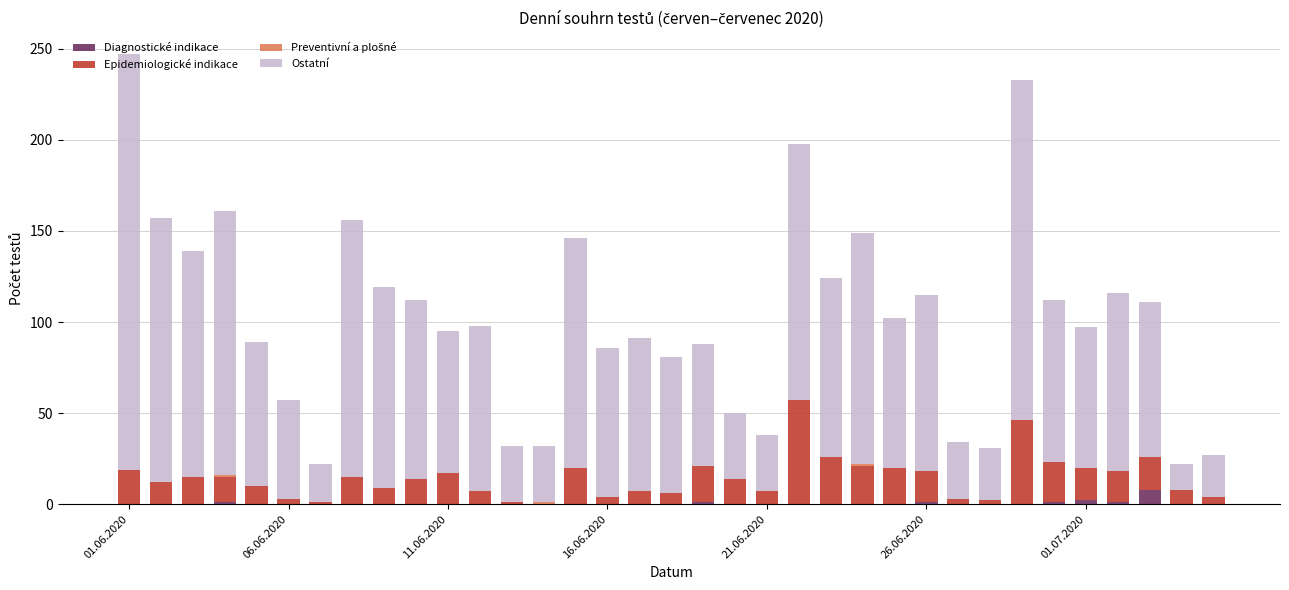

What is the sum of all Diagnostické indikace values?

15